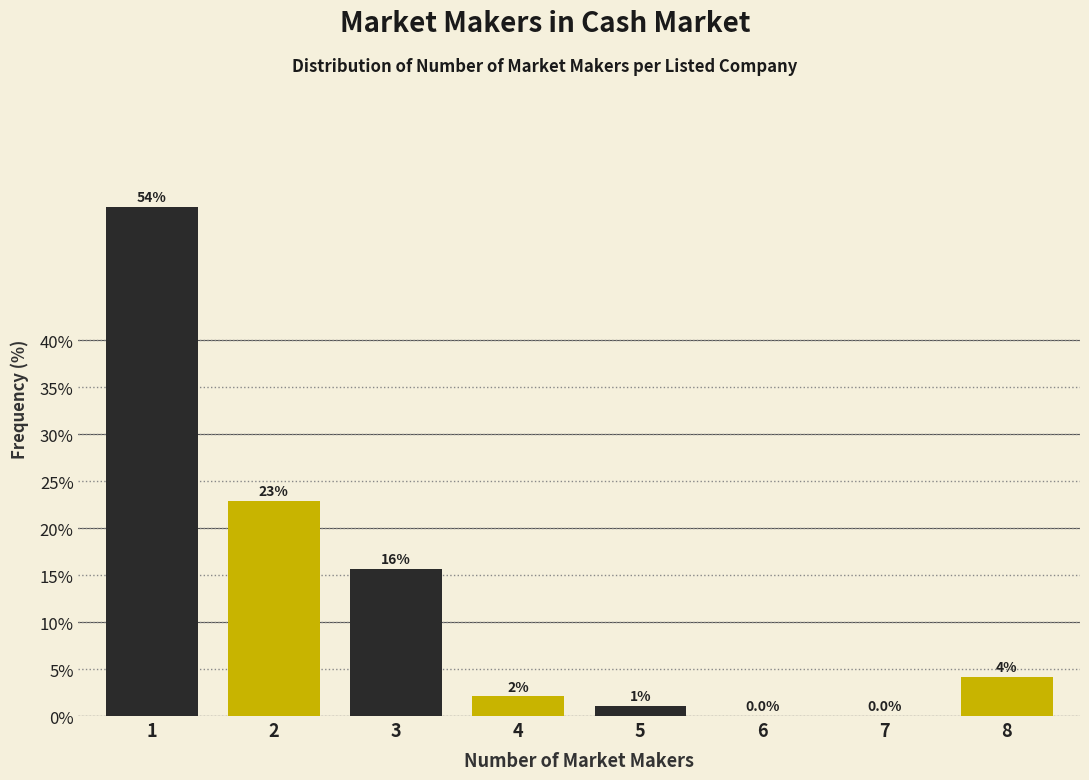

What is the approximate value at 1?

54.2